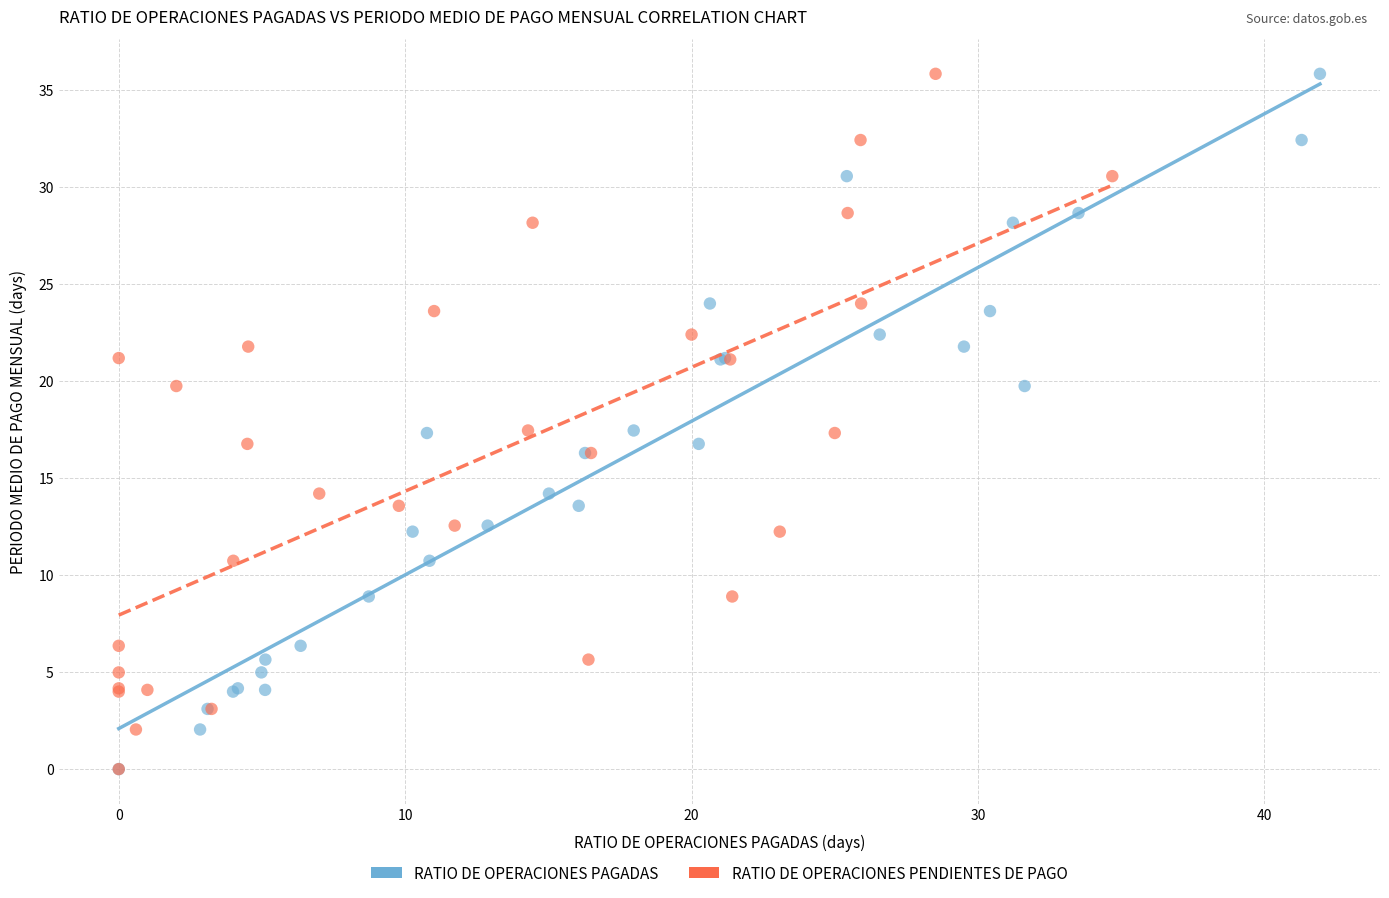

What are all the series names shown in the legend?

RATIO DE OPERACIONES PAGADAS, RATIO DE OPERACIONES PENDIENTES DE PAGO